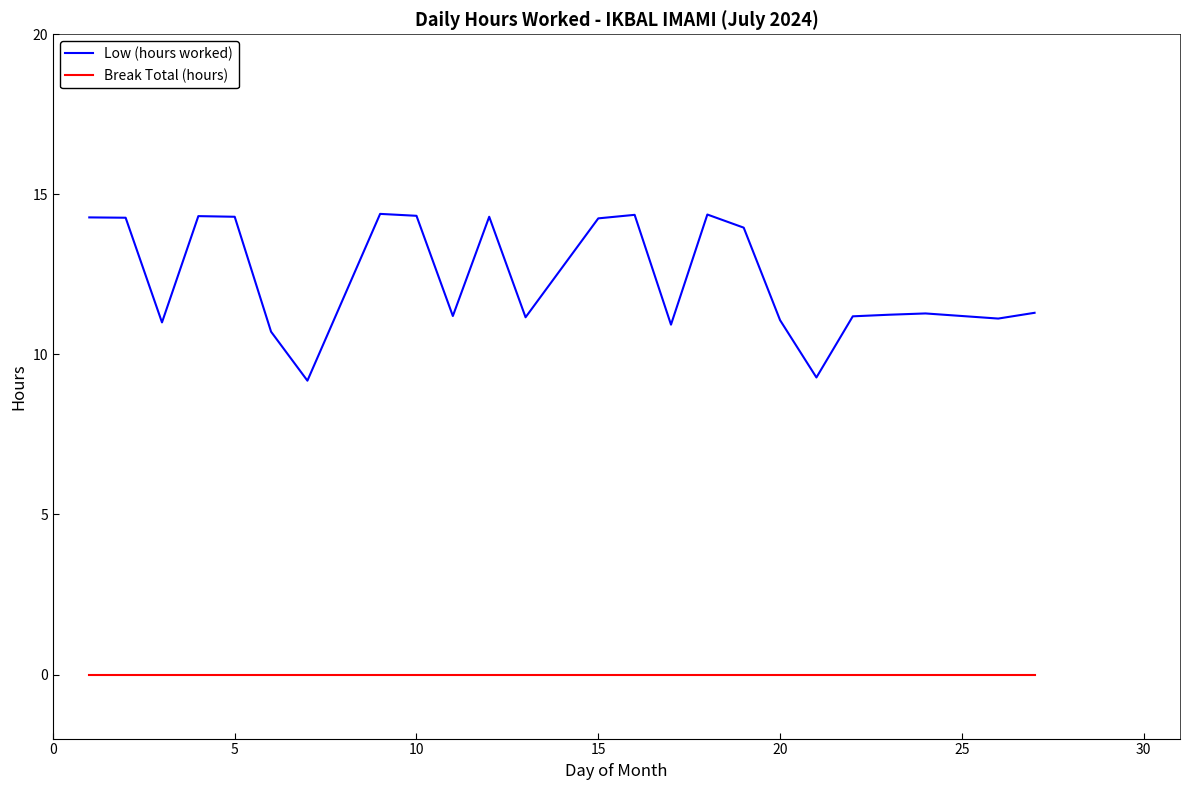

Does the chart have visible grid lines?

No